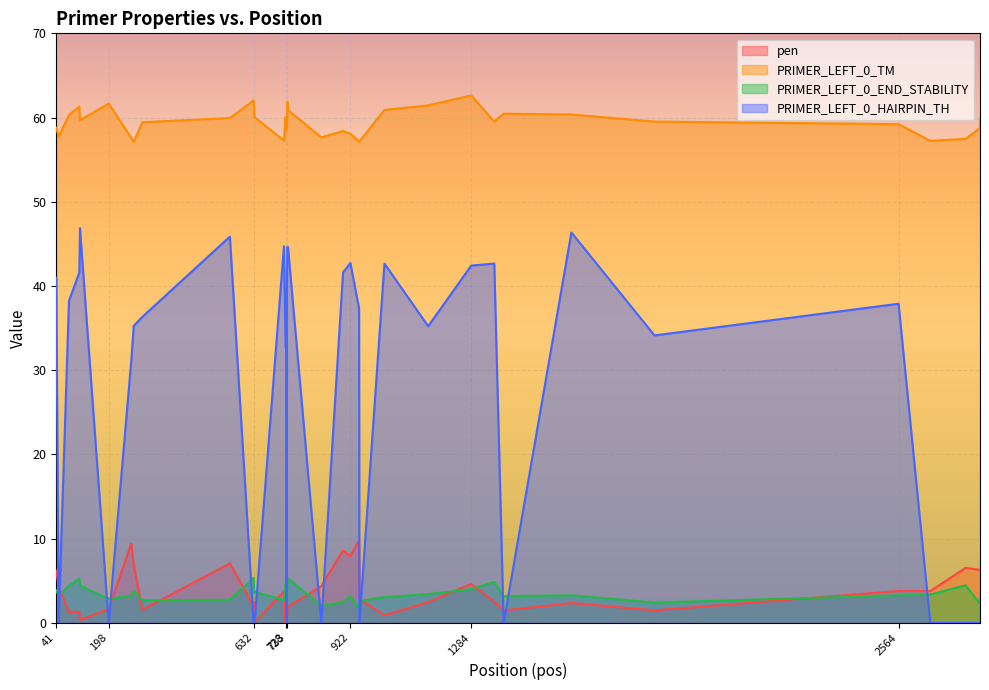

Where does the pen series first go above 2?

41